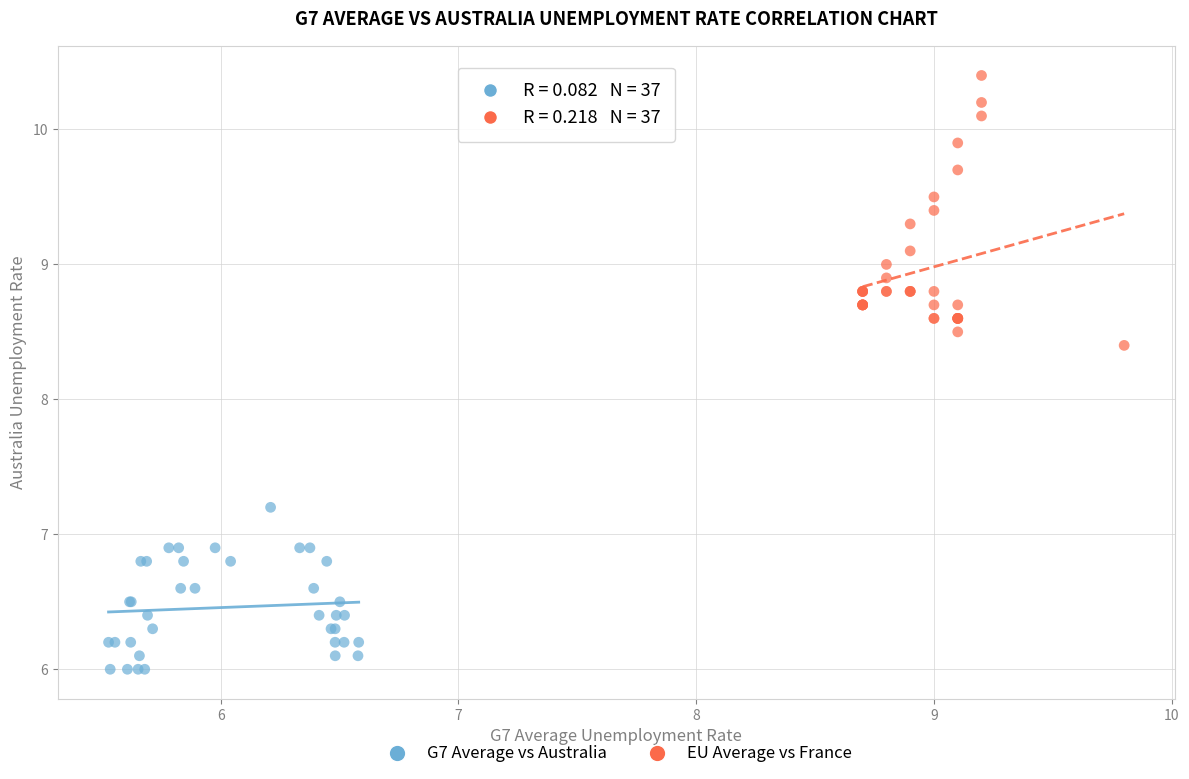

Which series reaches the maximum Y coordinate?

EU Average vs France